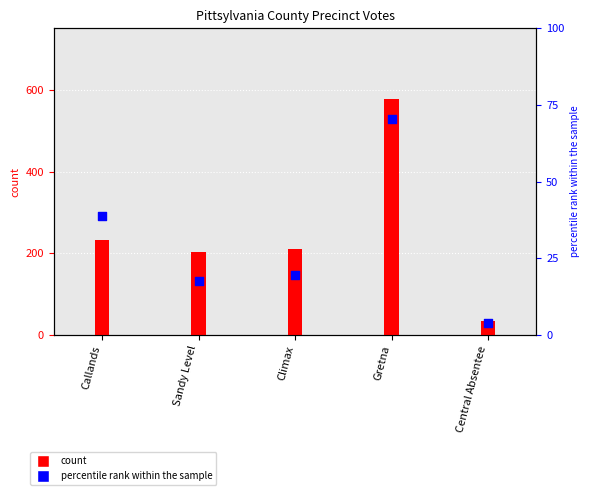

Between Gretna and Sandy Level, which is larger?

Gretna